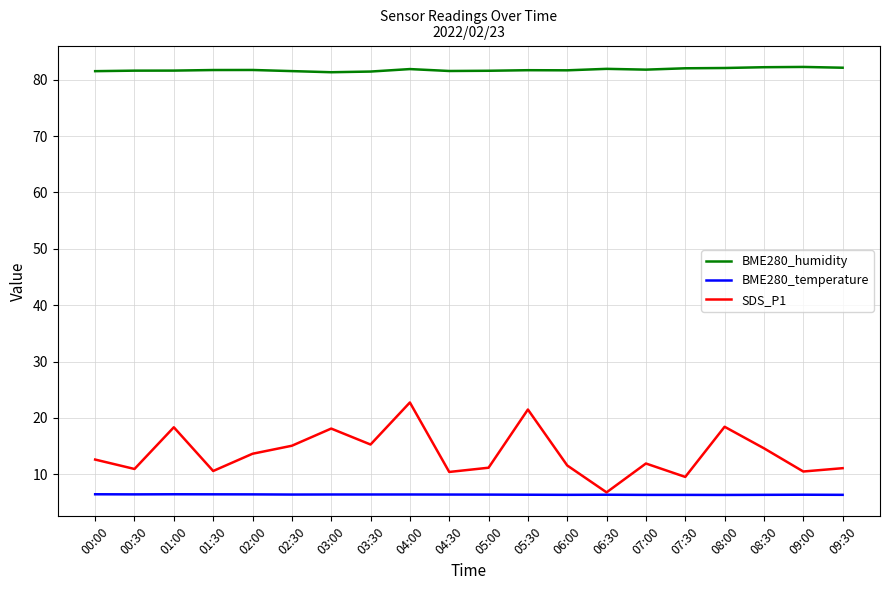

Is it true that BME280_humidity equals 81.6 at 04:30?

True